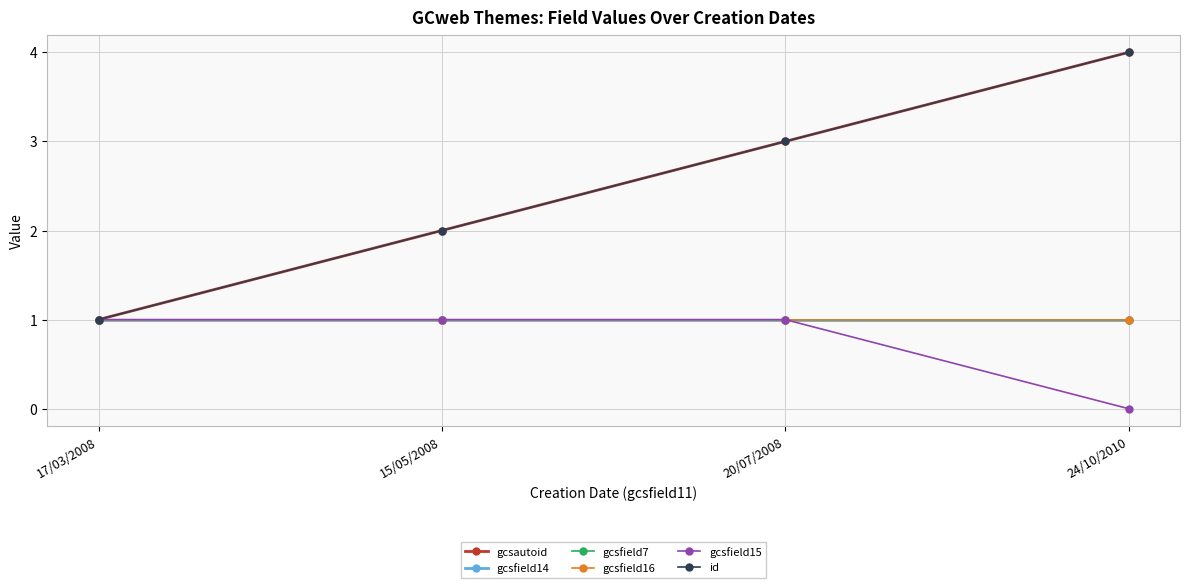

What position from the left is 20/07/2008?

3